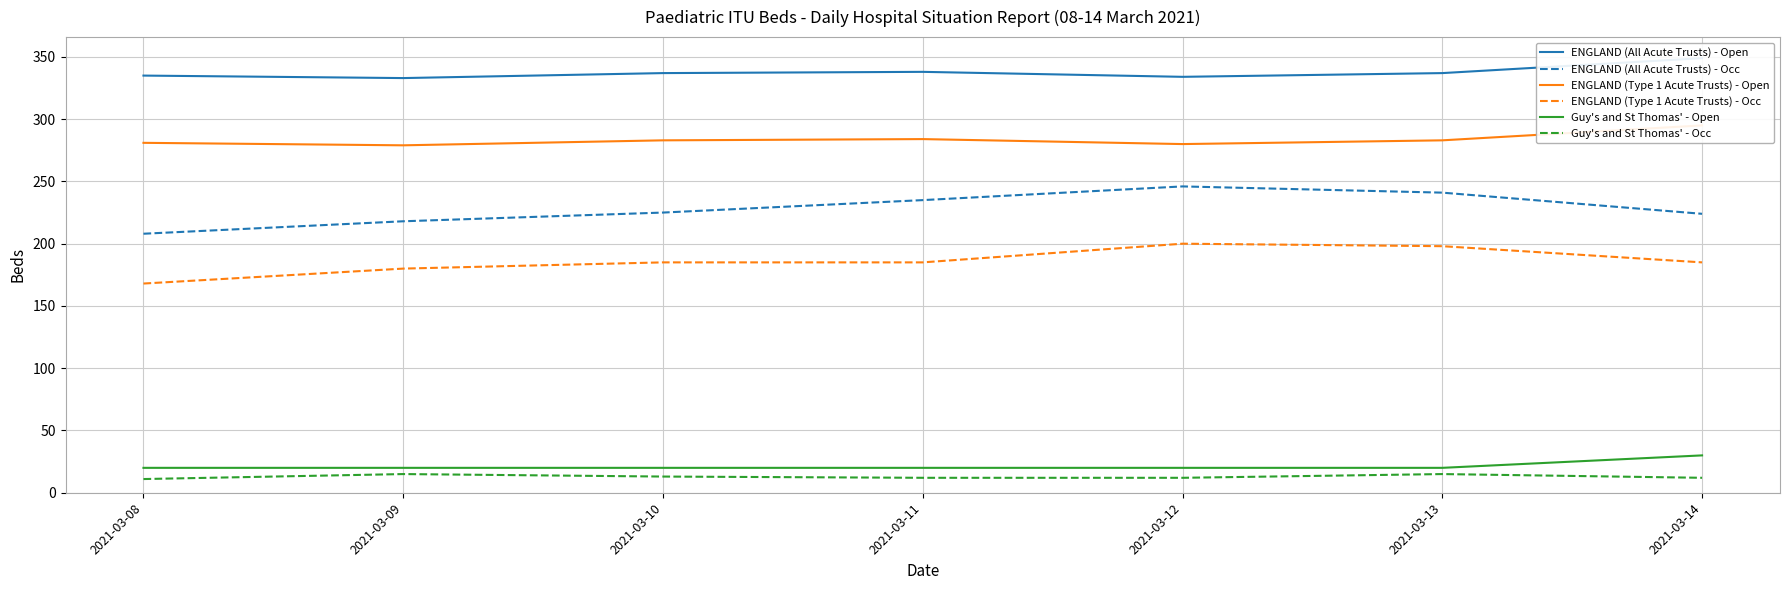

At how many categories does at least one series exceed 210?

7